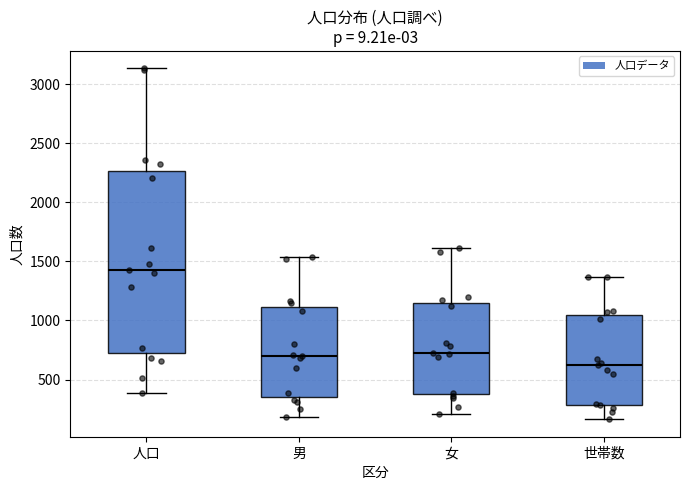

Which box has the highest median line?

人口